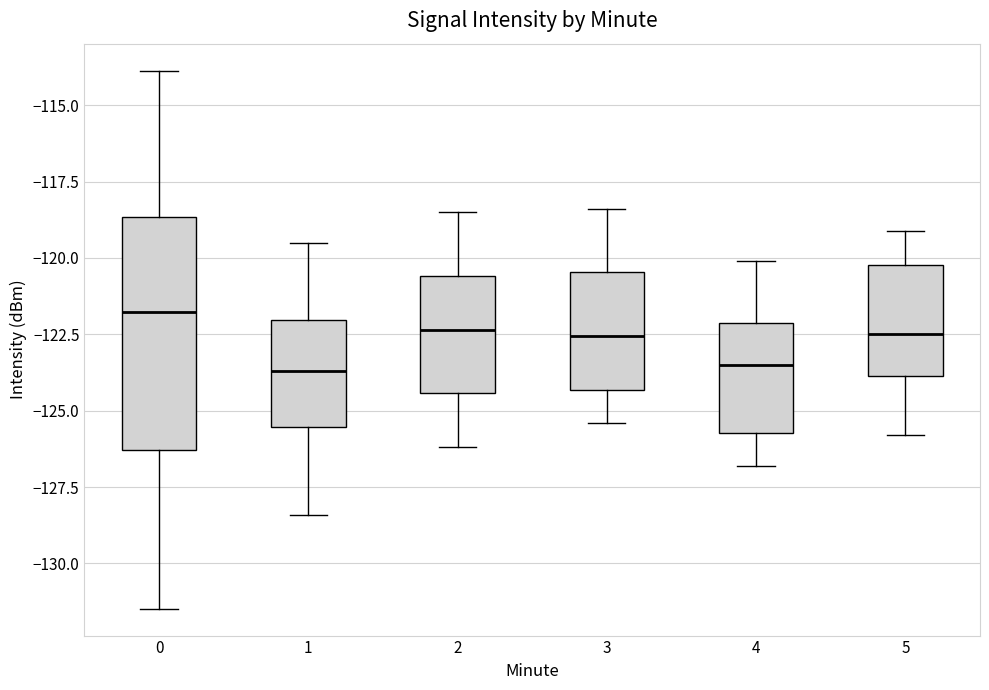

Reading left to right, read every box against the y-axis: the position of its median line, the range the box covers, and the ends of its whiskers. The values are not printed on the chart, so give them approximately, as read against the axis.

0: median -122.0, box -126.5 to -118.5, whiskers -131.5 to -114.0
1: median -123.5, box -125.5 to -122.0, whiskers -128.5 to -119.5
2: median -122.5, box -124.5 to -120.5, whiskers -126.0 to -118.5
3: median -122.5, box -124.5 to -120.5, whiskers -125.5 to -118.5
4: median -123.5, box -125.5 to -122.0, whiskers -127.0 to -120.0
5: median -122.5, box -124.0 to -120.0, whiskers -126.0 to -119.0